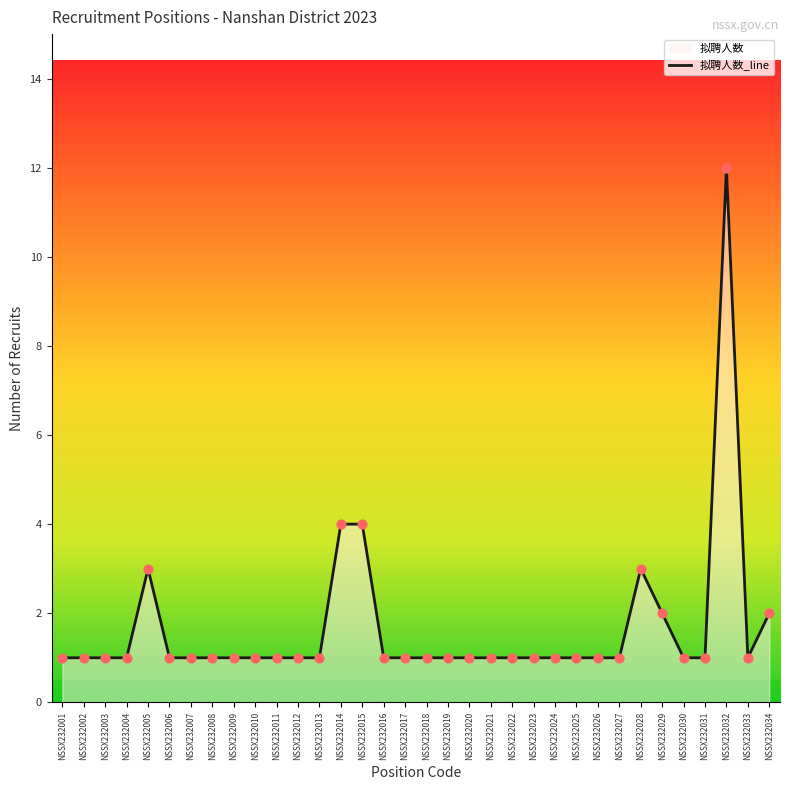

What is the ratio of the value at NSSX232034 to the value at NSSX232018?

2.0